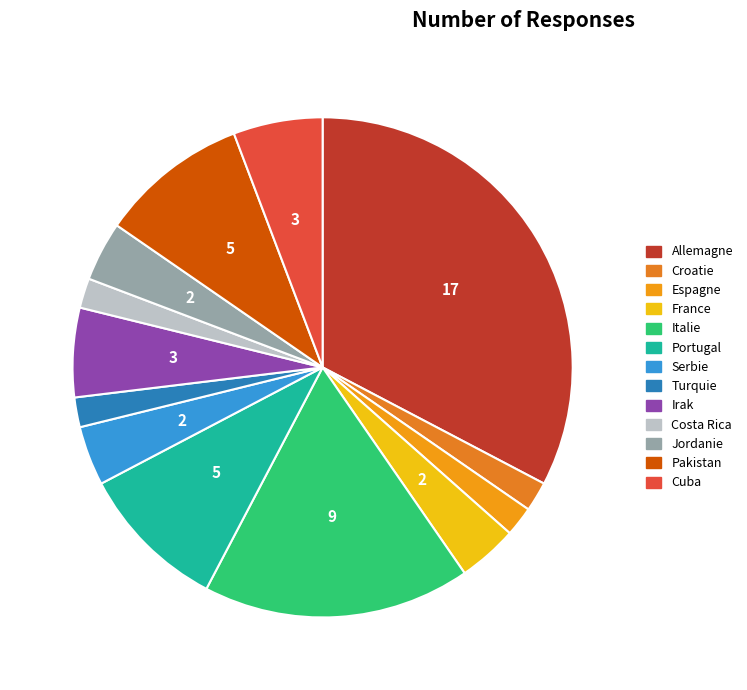

Combined, do Italie and Croatie account for over 50%?

No